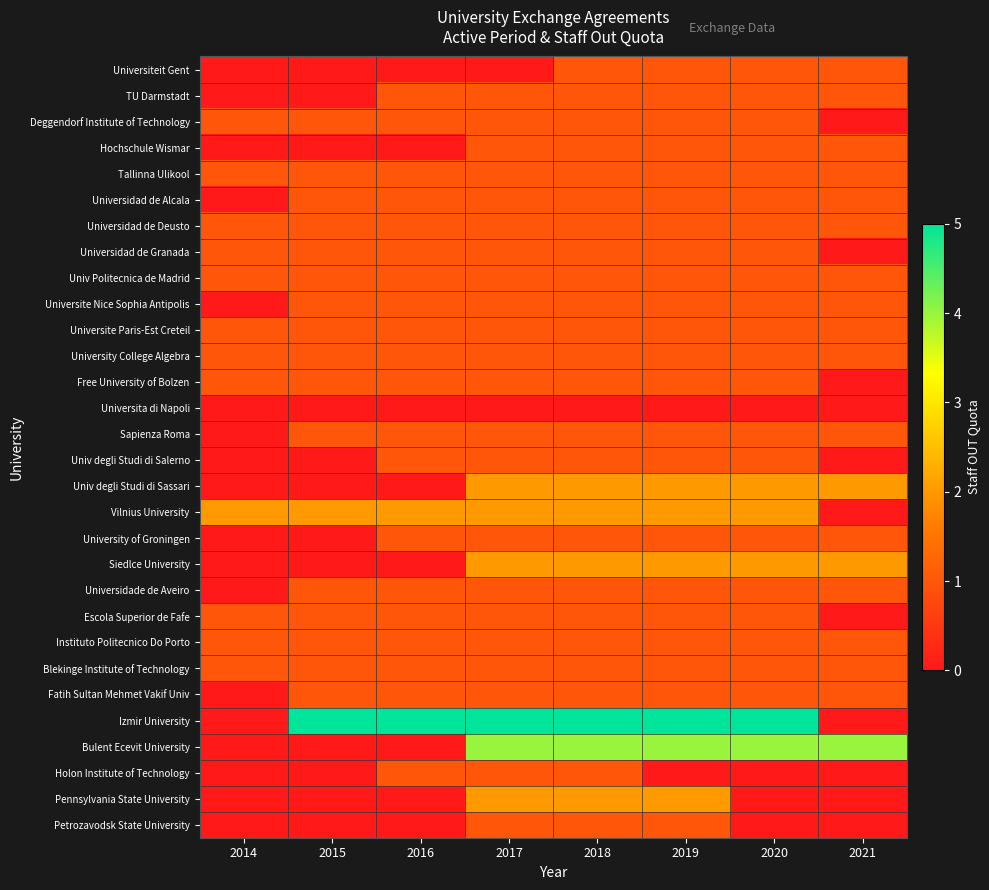

Which series has the largest range (max minus min)?

Izmir University